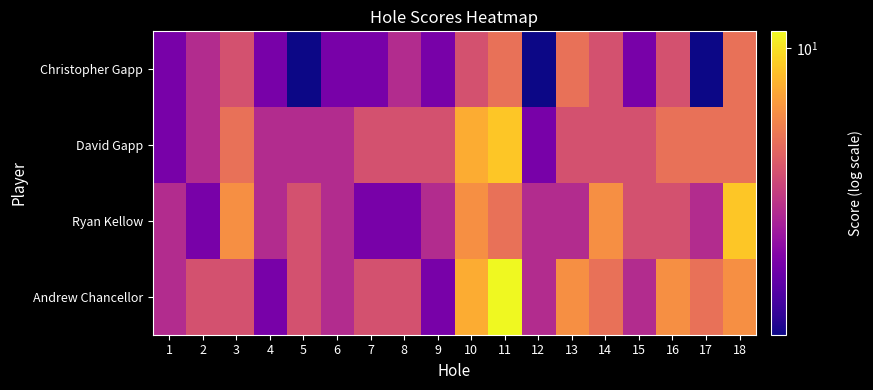

Reading left to right, extract all data points from this chart.

Christopher Gapp: 1=3	2=4	3=5	4=3	5=2	6=3	7=3	8=4	9=3	10=5	11=6	12=2	13=6	14=5	15=3	16=5	17=2	18=6
David Gapp: 1=3	2=4	3=6	4=4	5=4	6=4	7=5	8=5	9=5	10=8	11=9	12=3	13=5	14=5	15=5	16=6	17=6	18=6
Ryan Kellow: 1=4	2=3	3=7	4=4	5=5	6=4	7=3	8=3	9=4	10=7	11=6	12=4	13=4	14=7	15=5	16=5	17=4	18=9
Andrew Chancellor: 1=4	2=5	3=5	4=3	5=5	6=4	7=5	8=5	9=3	10=8	11=11	12=4	13=7	14=6	15=4	16=7	17=6	18=7